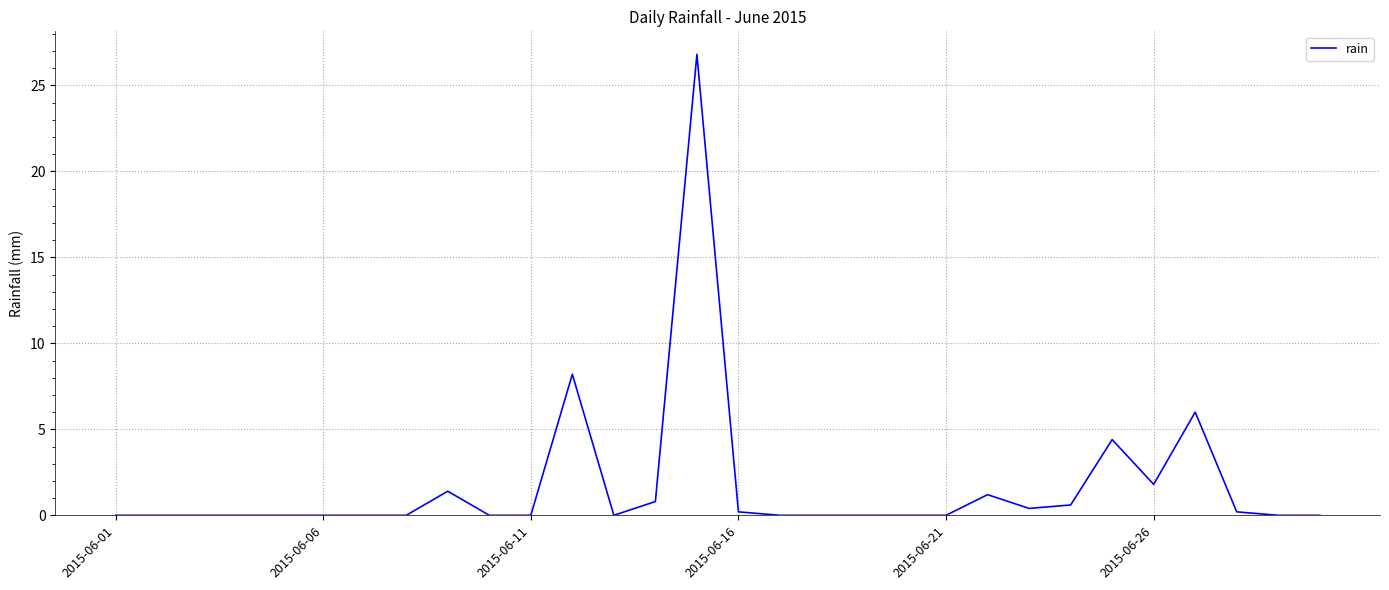

What is the difference between the maximum and minimum values?

26.8